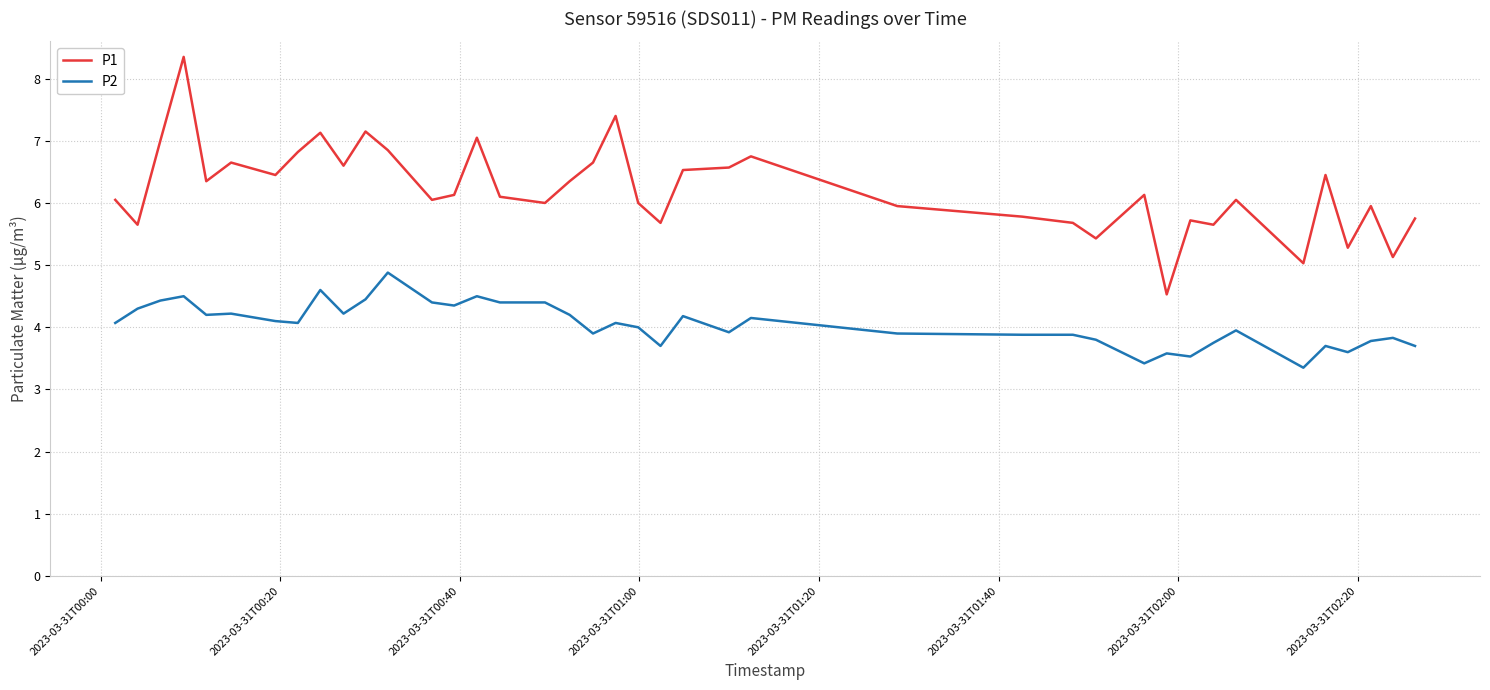

List the series in order of their overall mean, highest first.

P1, P2